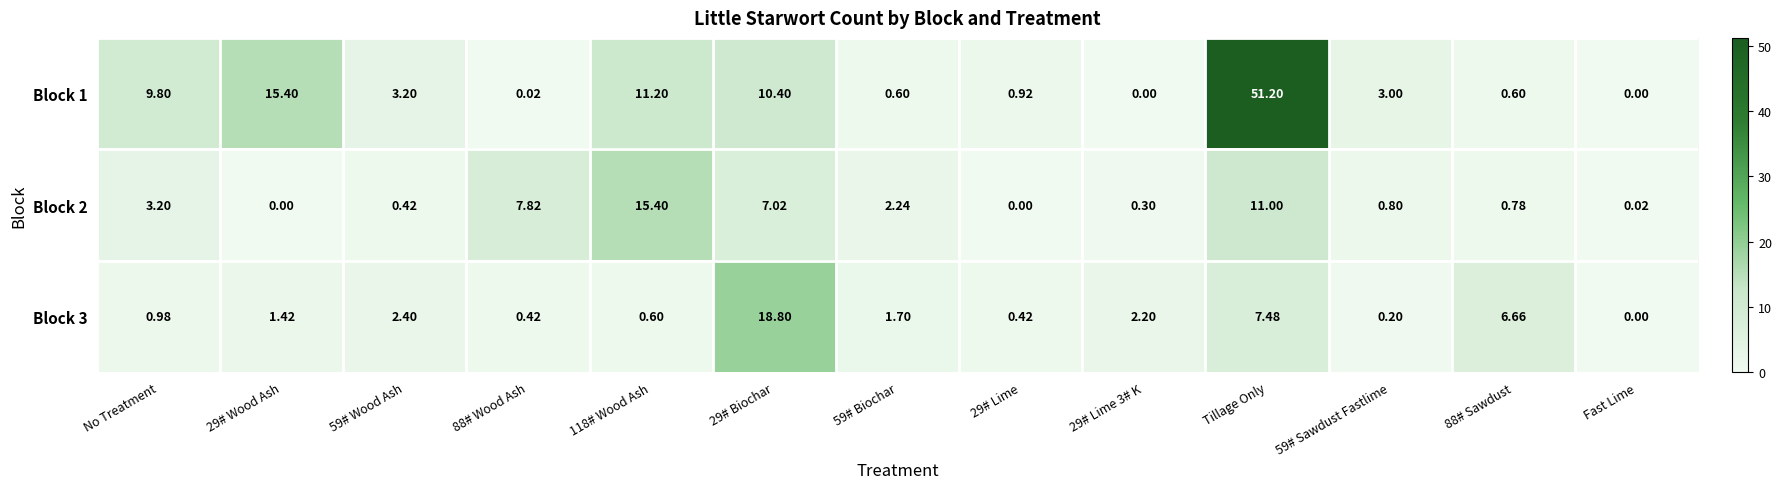

At which category is the sum across all series the highest?

Tillage Only